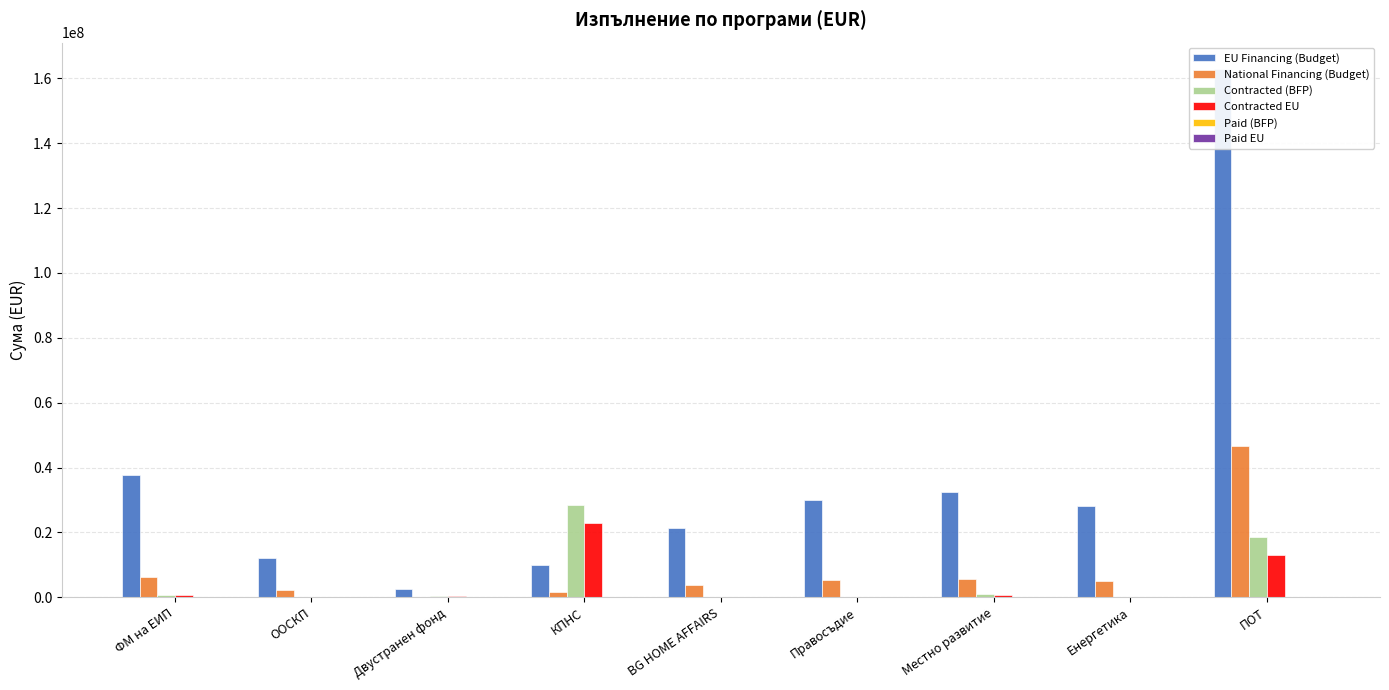

The Contracted (BFP) series shows 20508.1 at Енергетика. True or false?

False